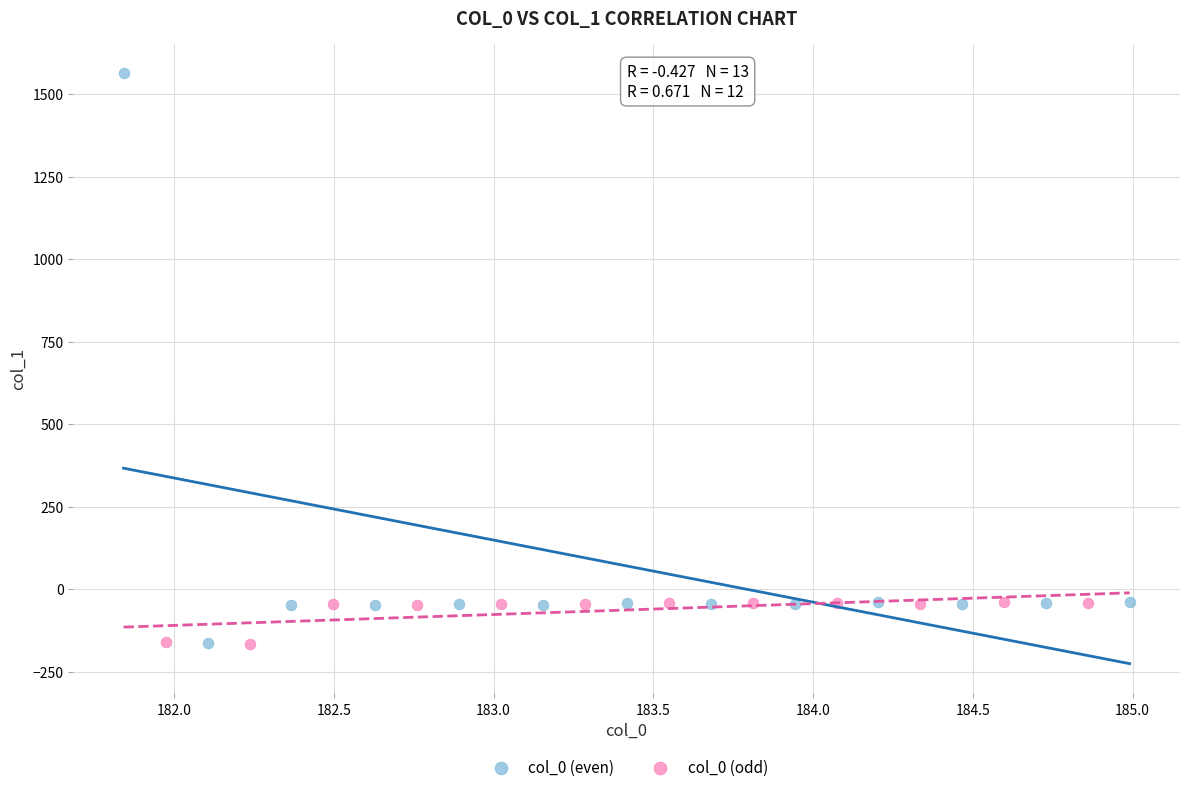

Which series reaches the maximum Y coordinate?

col_0 (even)